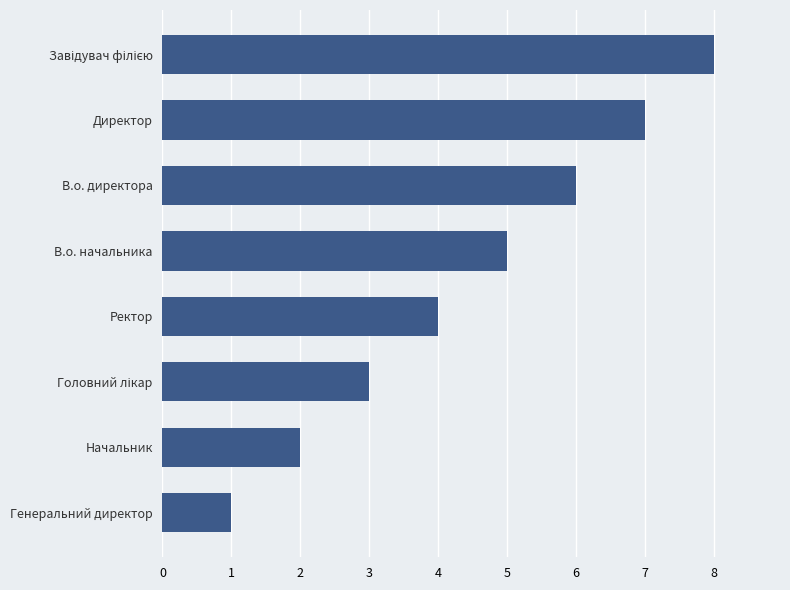

What is the change in value from Ректор to Директор?

+3